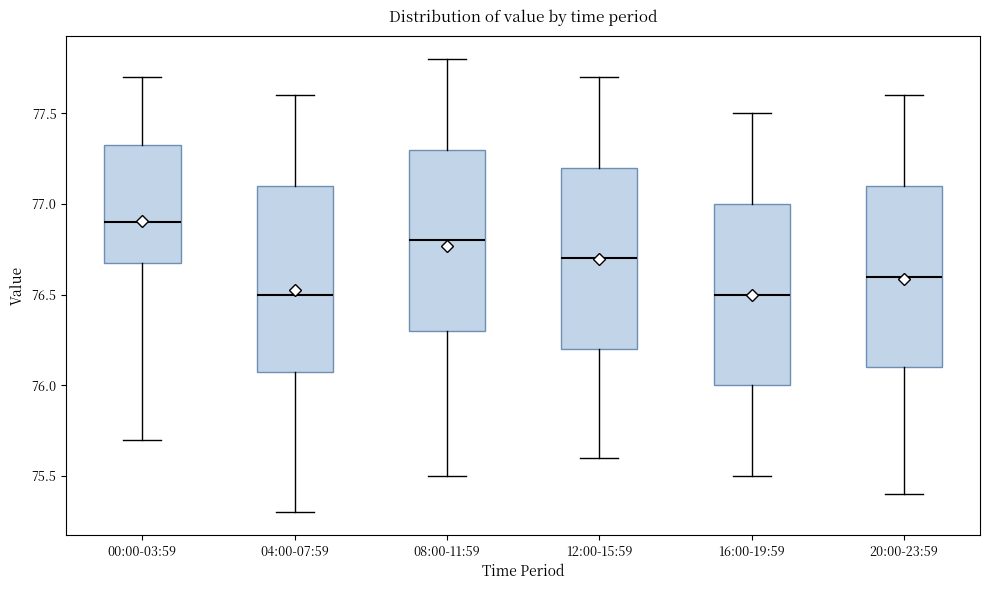

Which box has the highest median line?

00:00-03:59